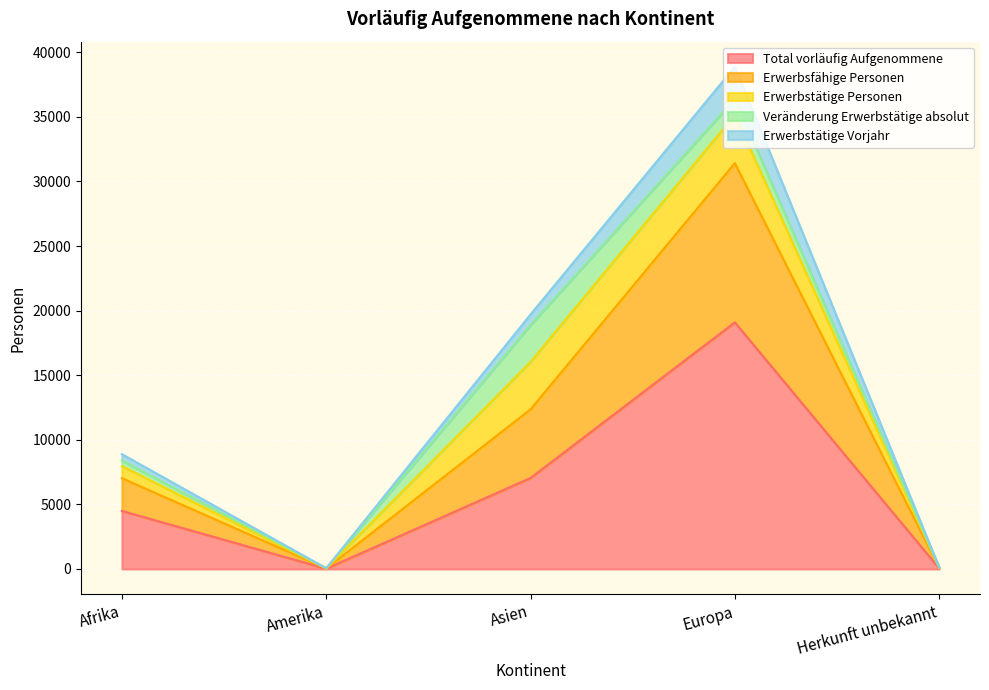

What is the maximum value for Total vorläufig Aufgenommene?

19092